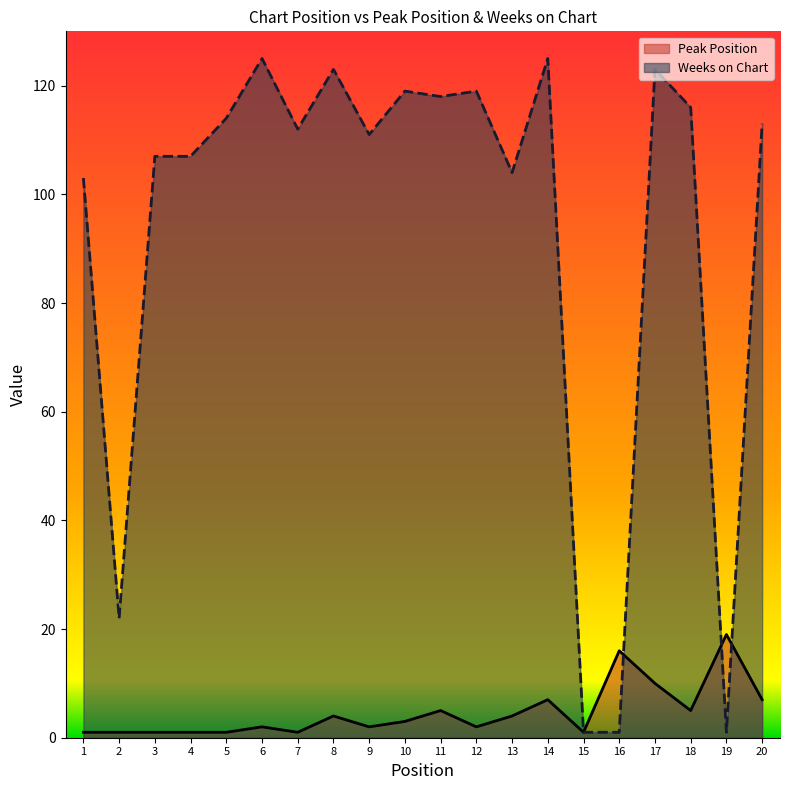

Reading left to right, list all the values displayed in this chart.

Peak Position: 1=1	2=1	3=1	4=1	5=1	6=2	7=1	8=4	9=2	10=3	11=5	12=2	13=4	14=7	15=1	16=16	17=10	18=5	19=19	20=7
Weeks on Chart: 1=103	2=22	3=107	4=107	5=114	6=125	7=112	8=123	9=111	10=119	11=118	12=119	13=104	14=125	15=1	16=1	17=123	18=116	19=1	20=113